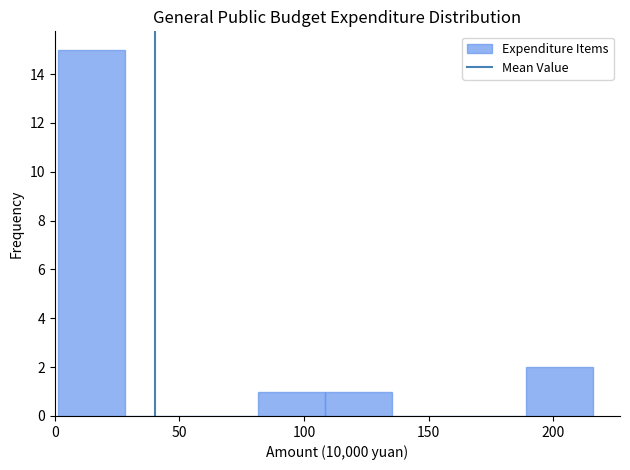

Which range on the x-axis has the tallest bar?

0 to 30